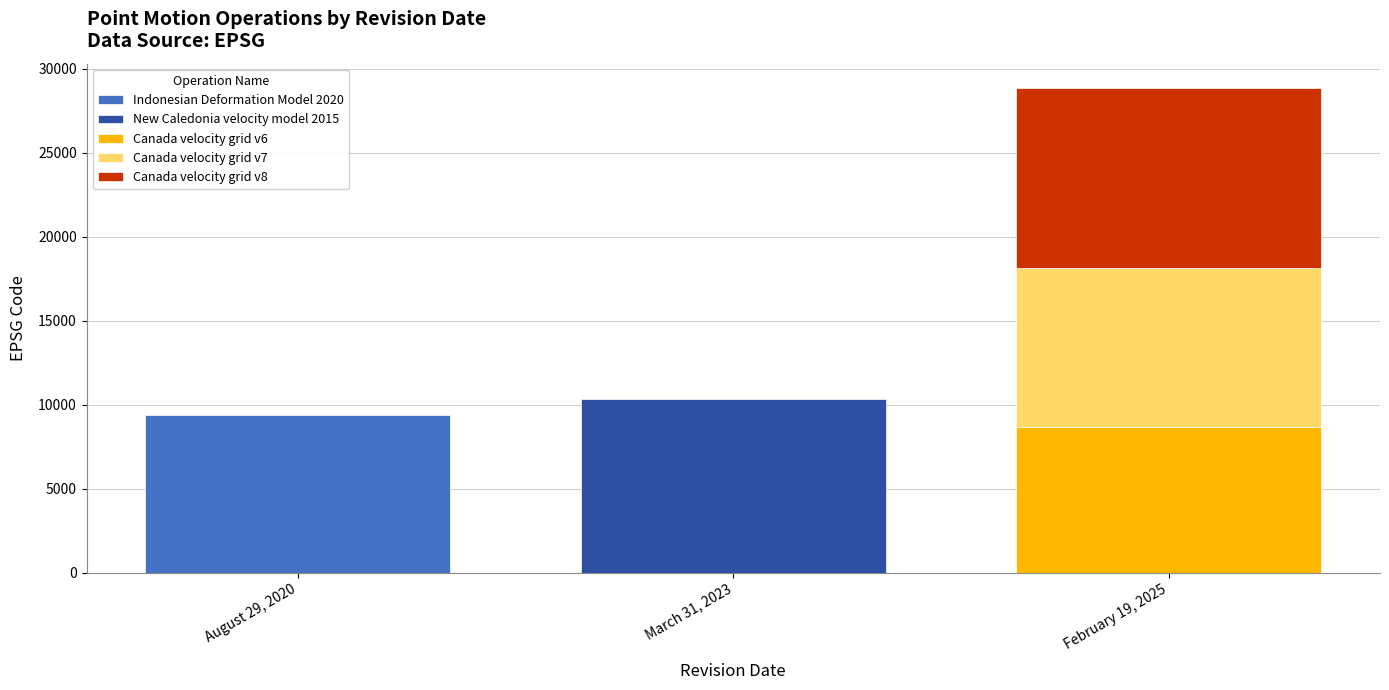

What is the average value?

9713